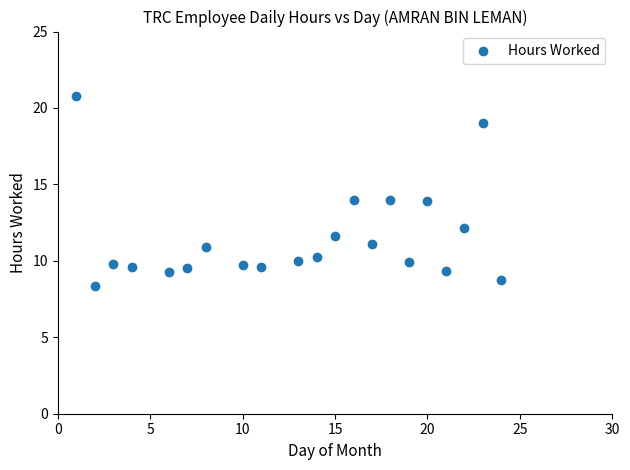

What is the range of Y values (max minus min)?

12.5